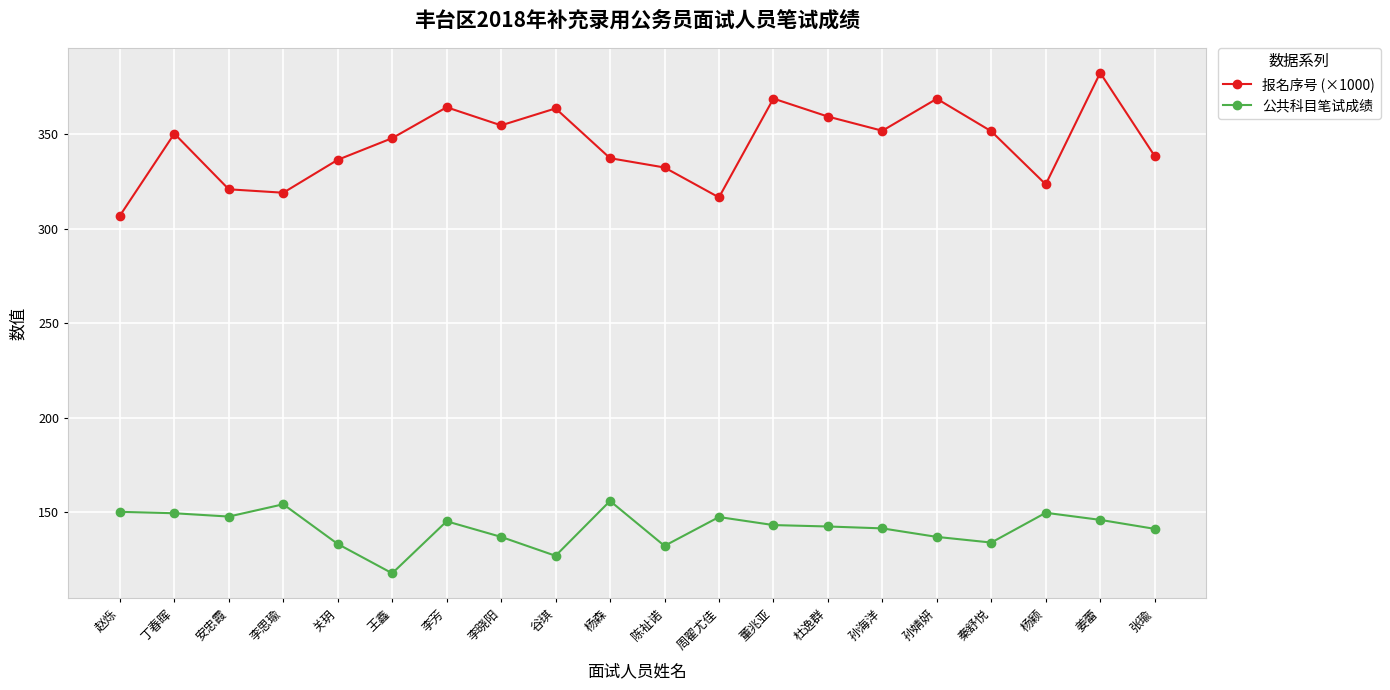

List the series in order of their peak value, highest first.

报名序号 (×1000), 公共科目笔试成绩